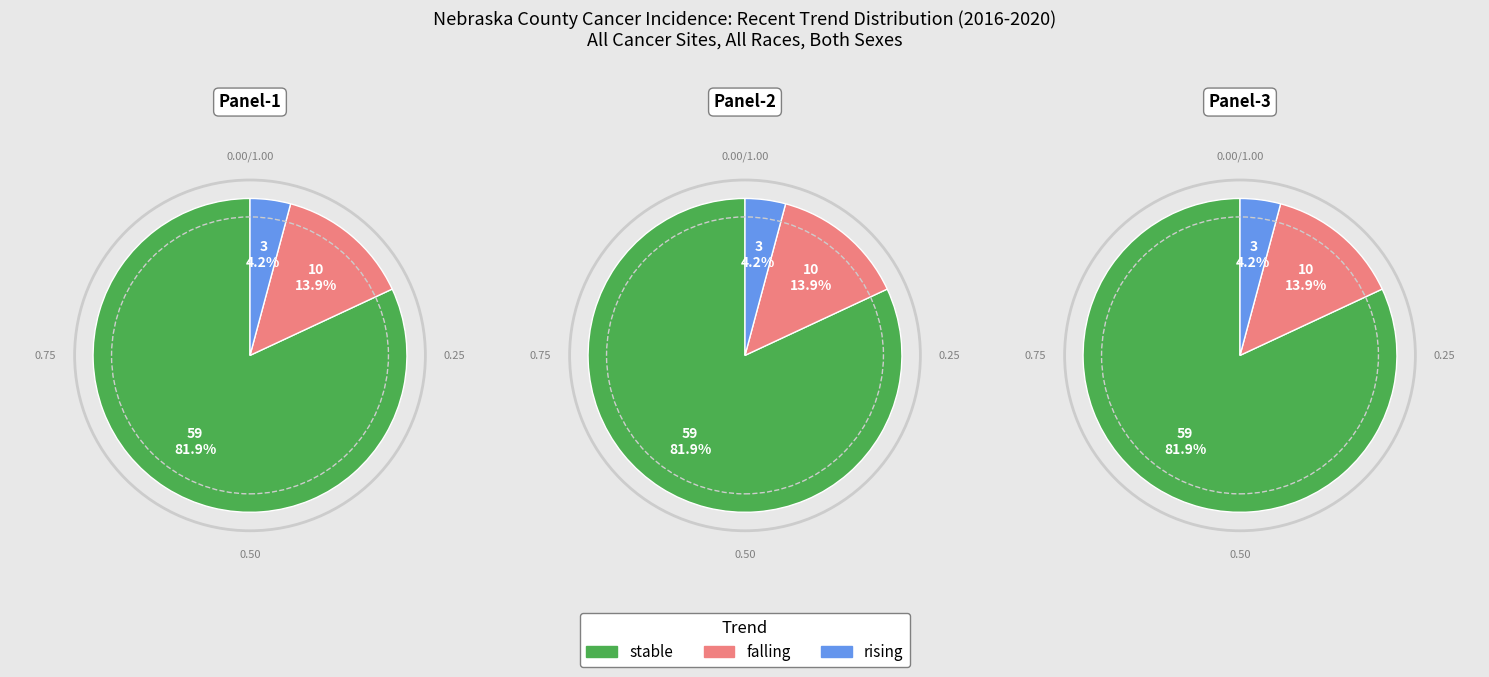

Rank the categories by value from highest to lowest.

stable, falling, rising